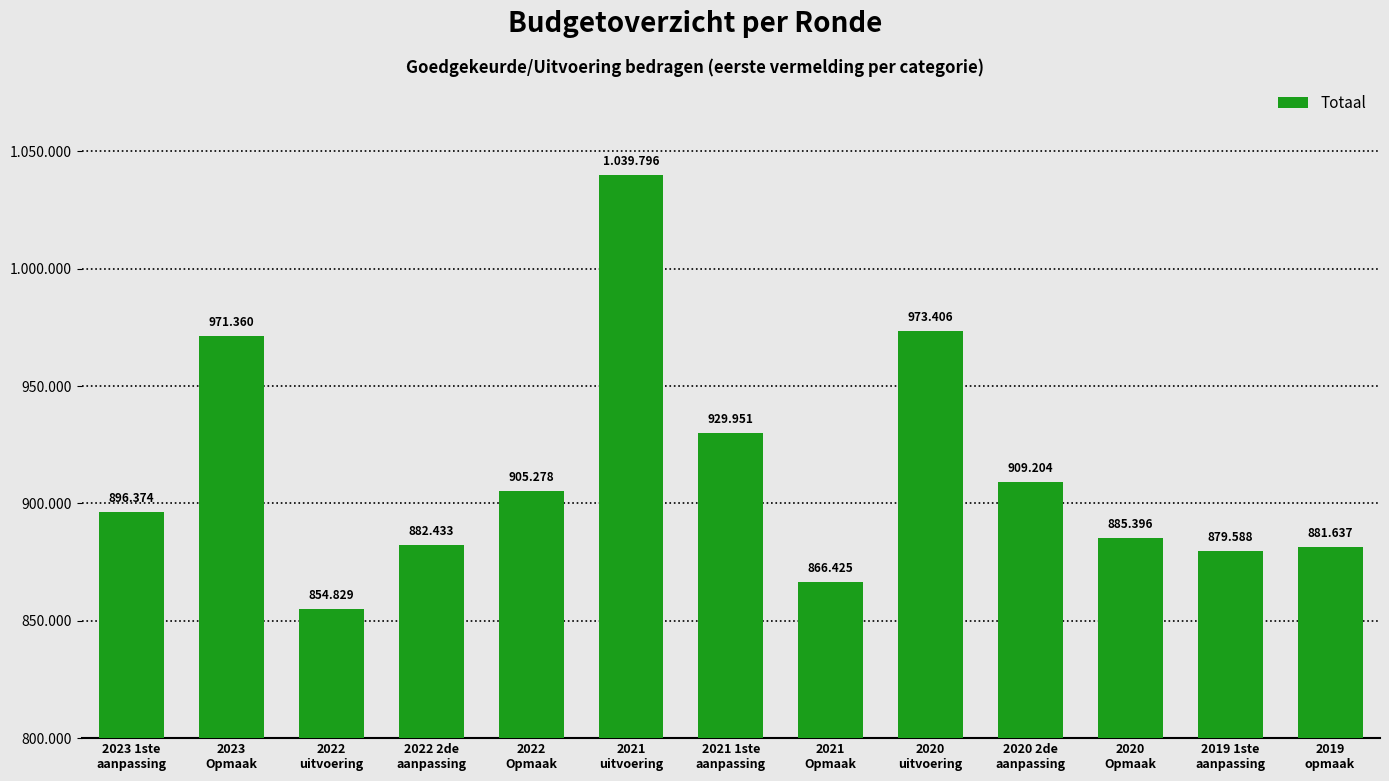

Reading left to right, extract all data points from this chart.

896374	971360	854829	882433	905278	1039796	929951	866425	973406	909204	885396	879588	881637